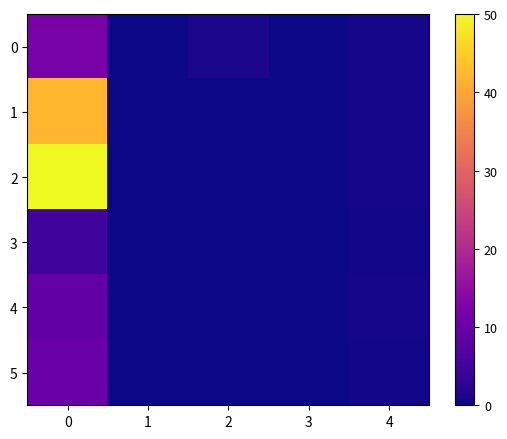

At which category does the chart reach its minimum across all series?

1